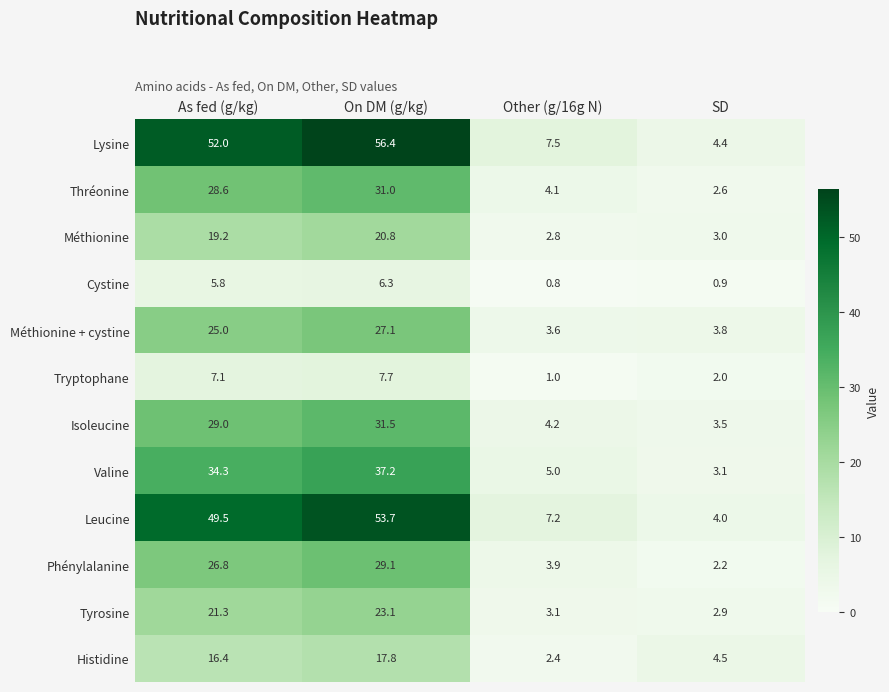

What is the spread (max minus min) of values at Other (g/16g N)?

6.7